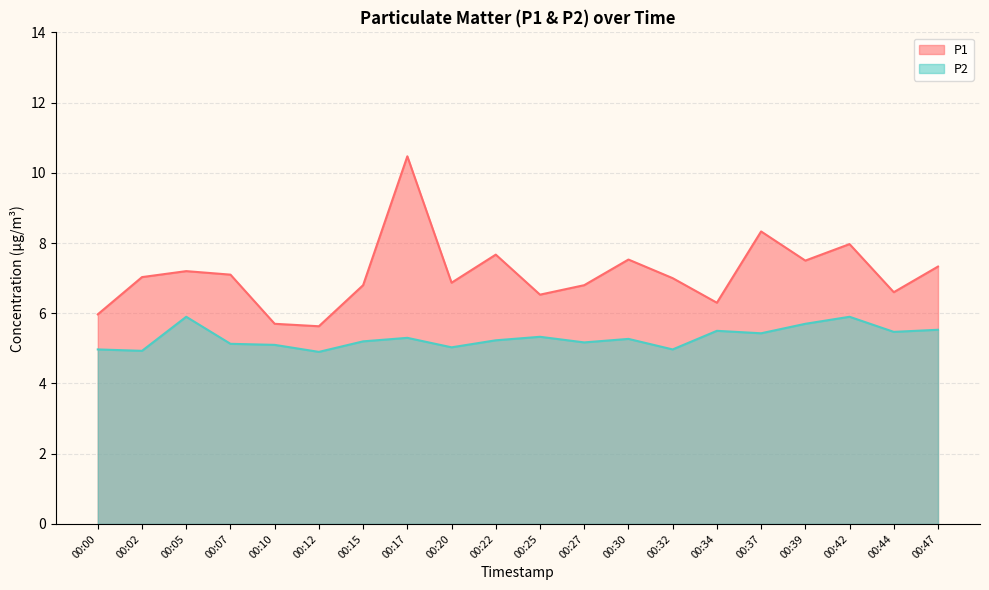

Does the chart display data point markers on the line(s)?

No